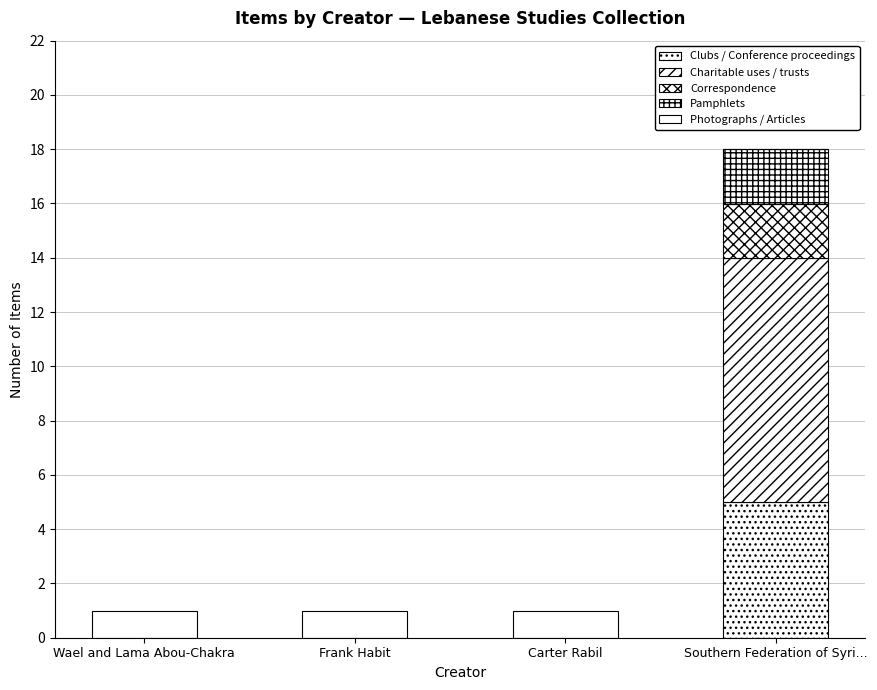

At how many categories does at least one series exceed 1?

1